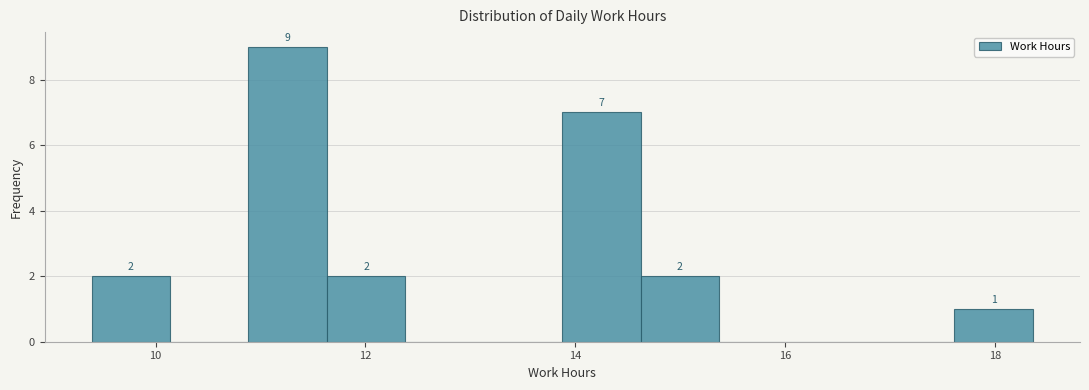

Around what value on the x-axis is the tallest bar? Give the approximate position of its centre, as read against the axis.

11.2